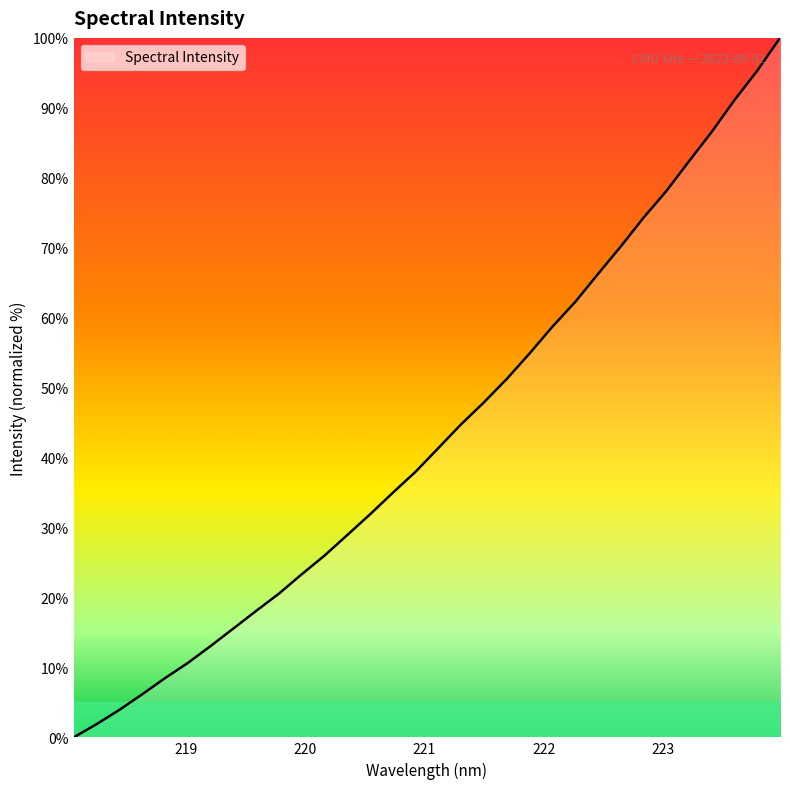

What is the maximum value shown in the chart?

100.0